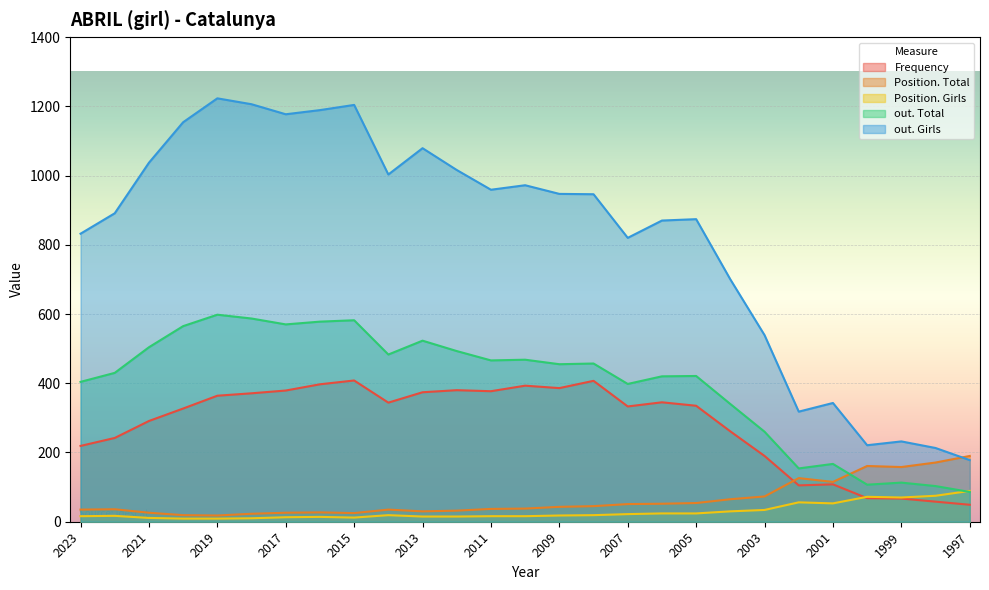

How many series are shown in this chart?

5